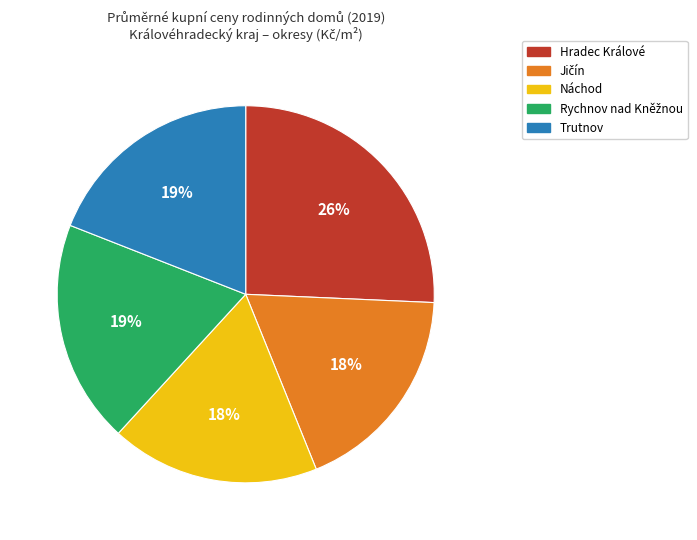

To the nearest percent, what portion does Trutnov represent?

19%